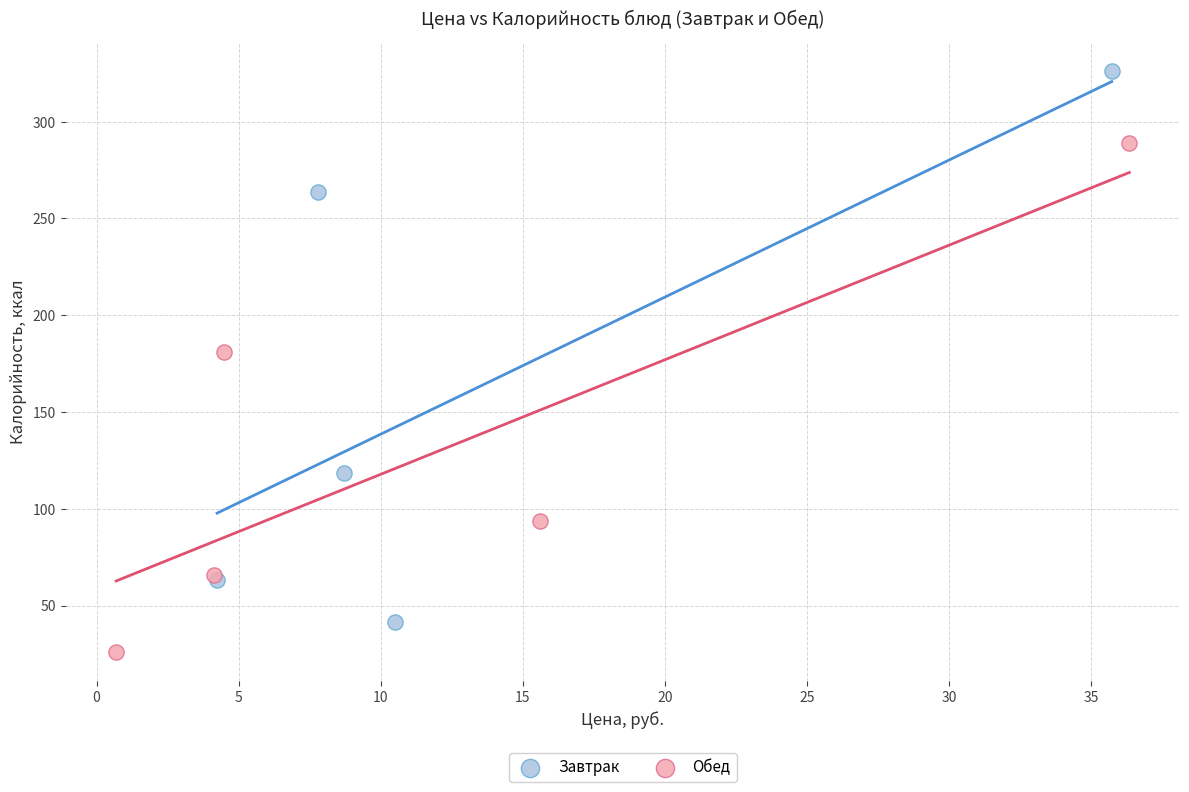

What are all the series names shown in the legend?

Завтрак, Обед